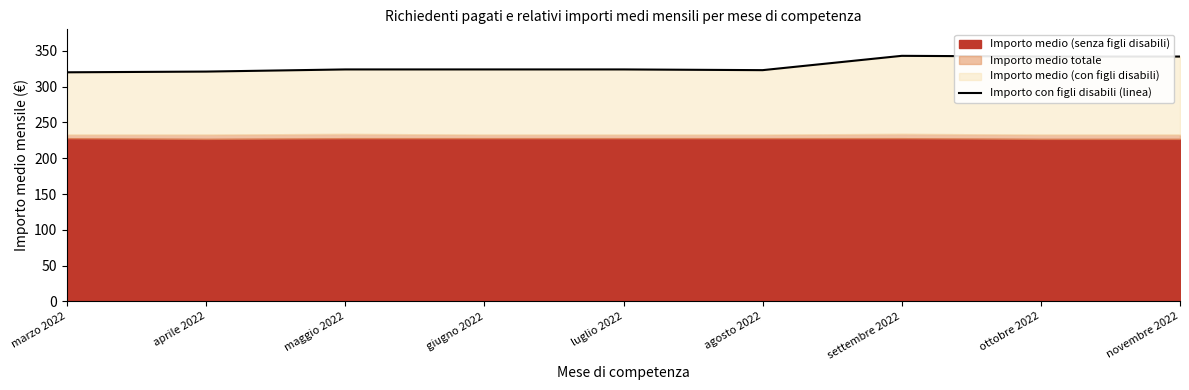

The value at aprile 2022 is 321. True or false?

True